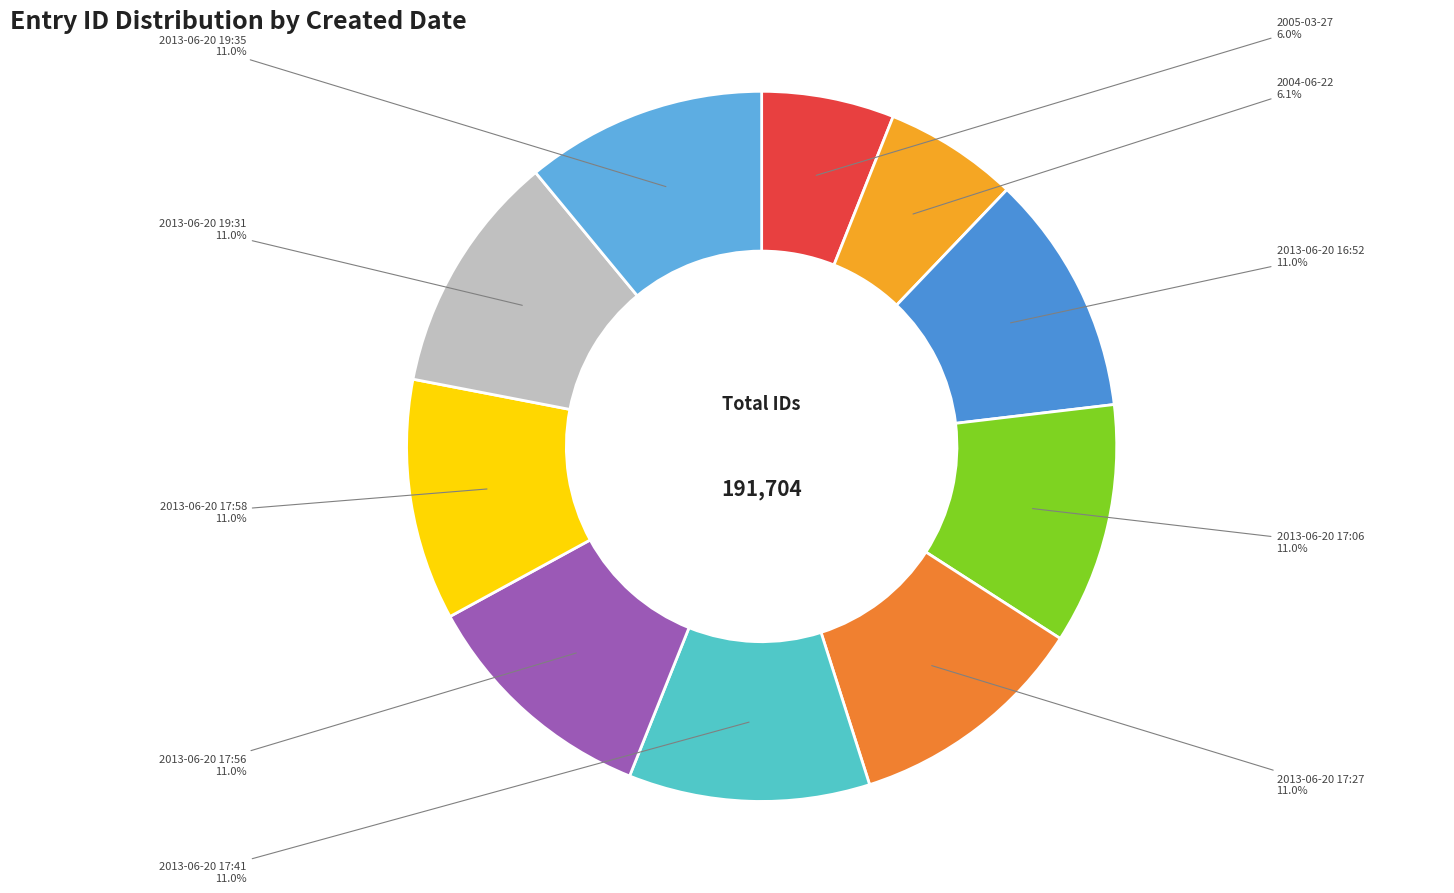

Is there a majority slice in this chart?

No